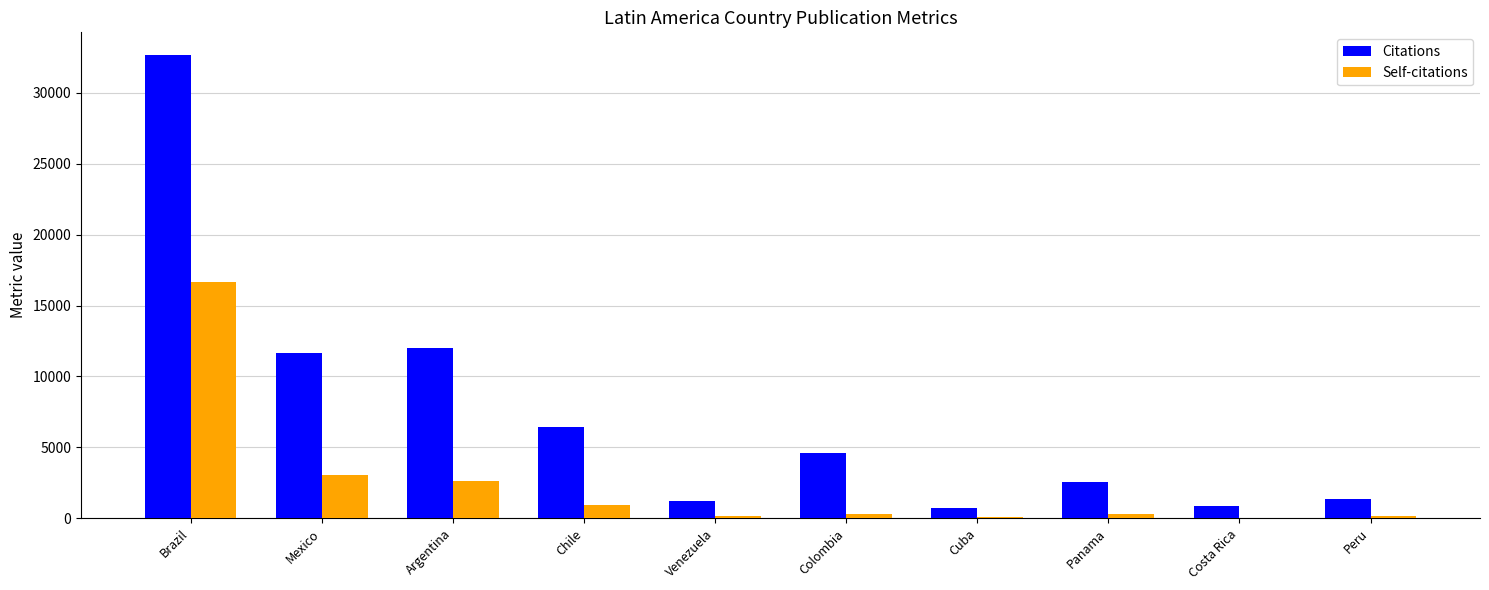

Which category has the highest value in the Citations series?

Brazil